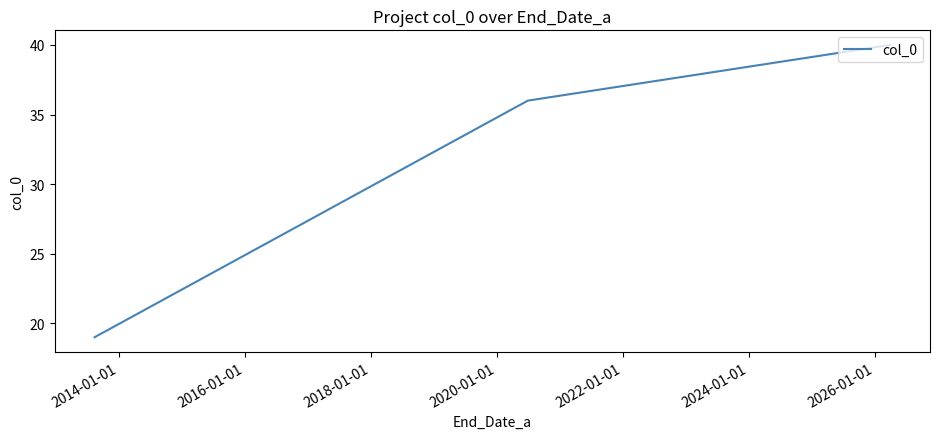

What is the maximum value shown in the chart?

40